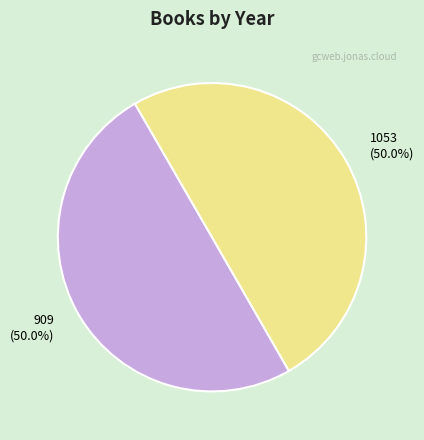

What portion of the pie excludes 909?

50.0%